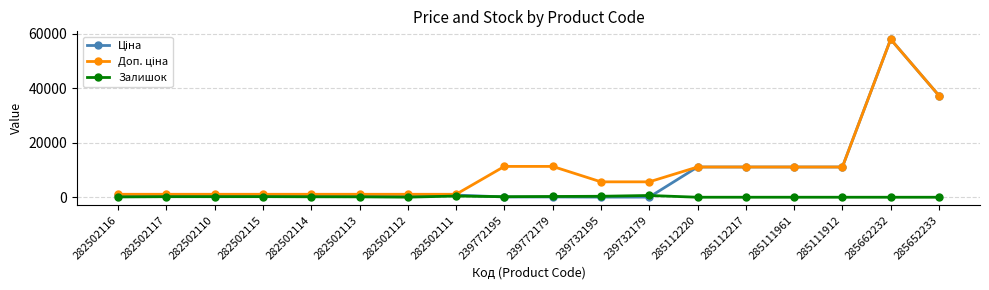

At which category is the sum across all series the highest?

285662232